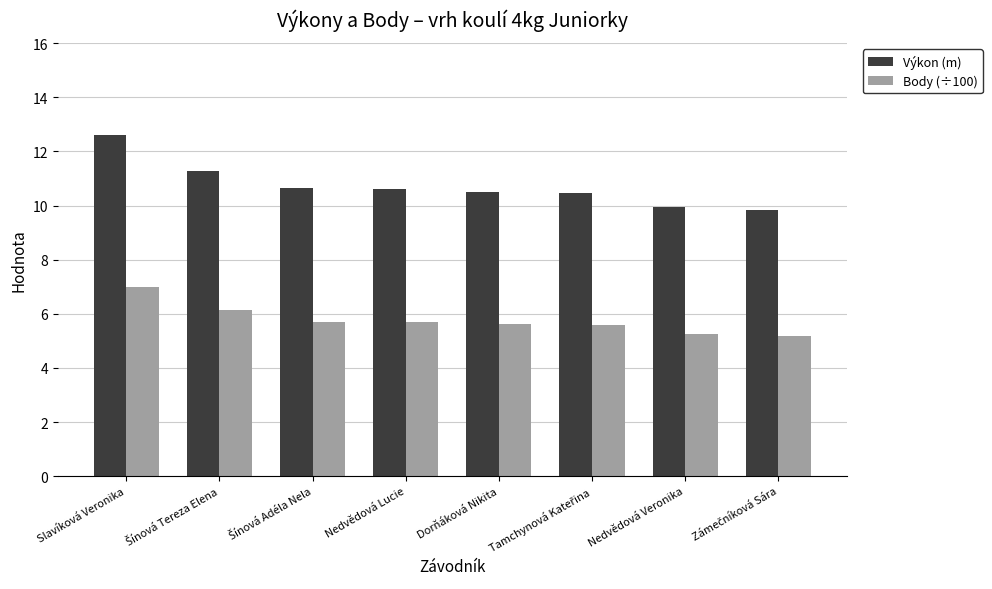

What is the sum of all Body (÷100) values?

46.2